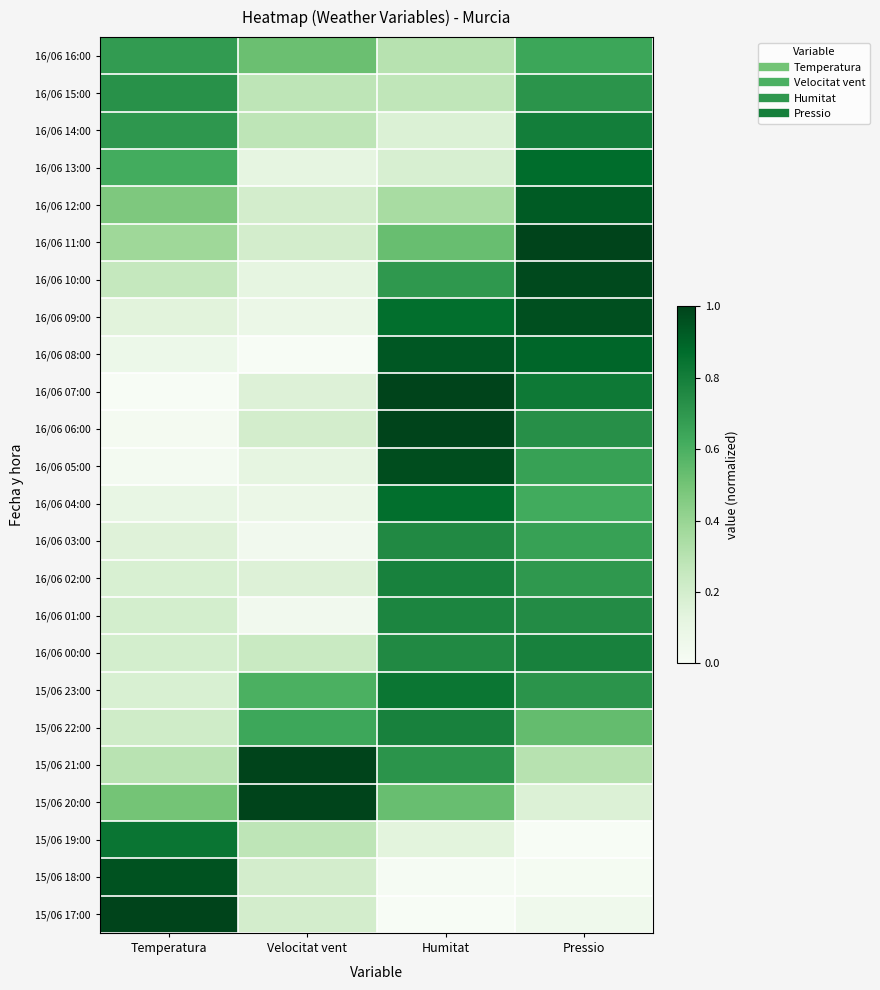

Count the number of data series in this chart.

24